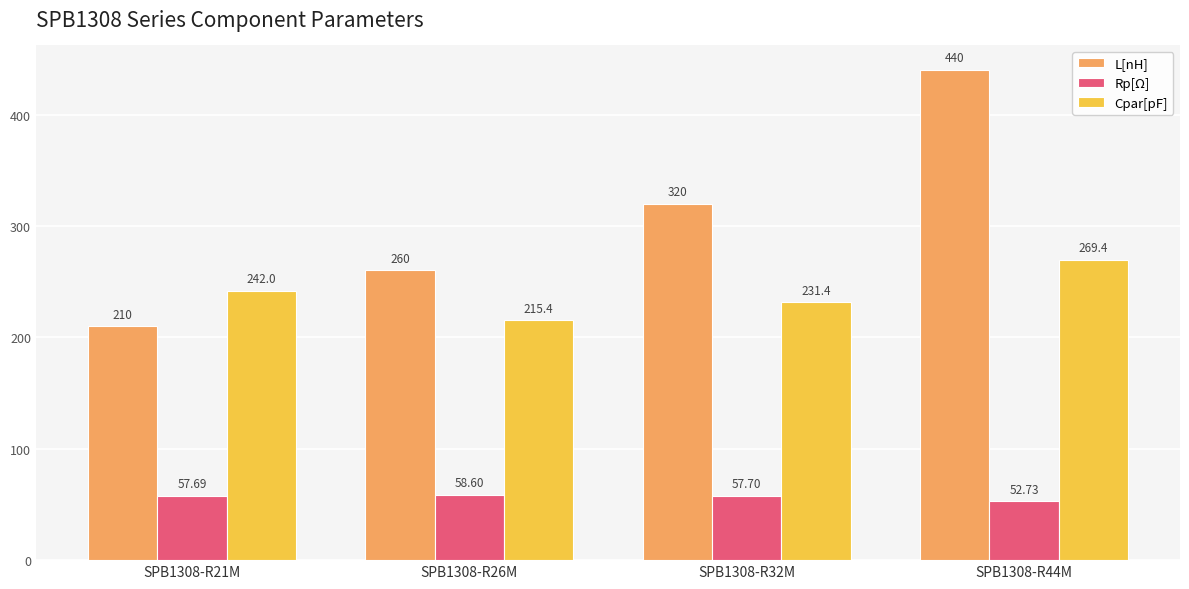

List the series in order of their peak value, highest first.

L[nH], Cpar[pF], Rp[Ω]